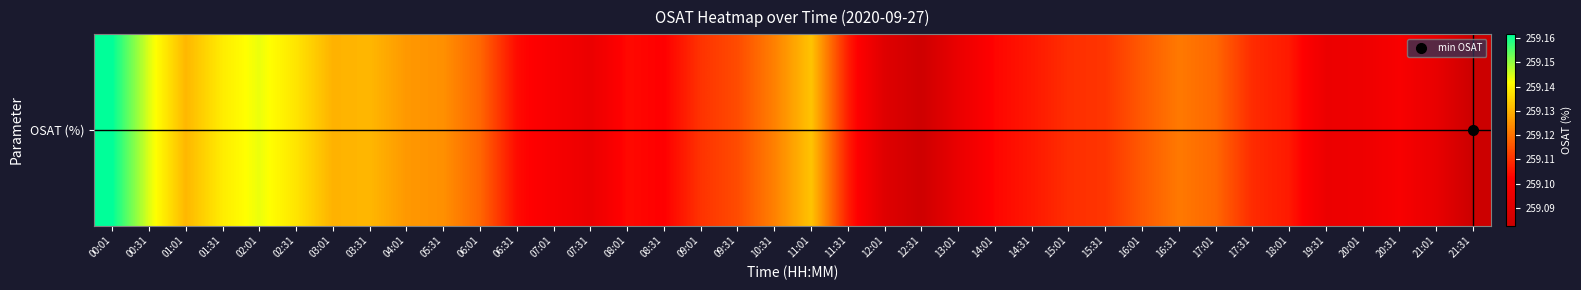

How many distinct data groups are displayed?

1